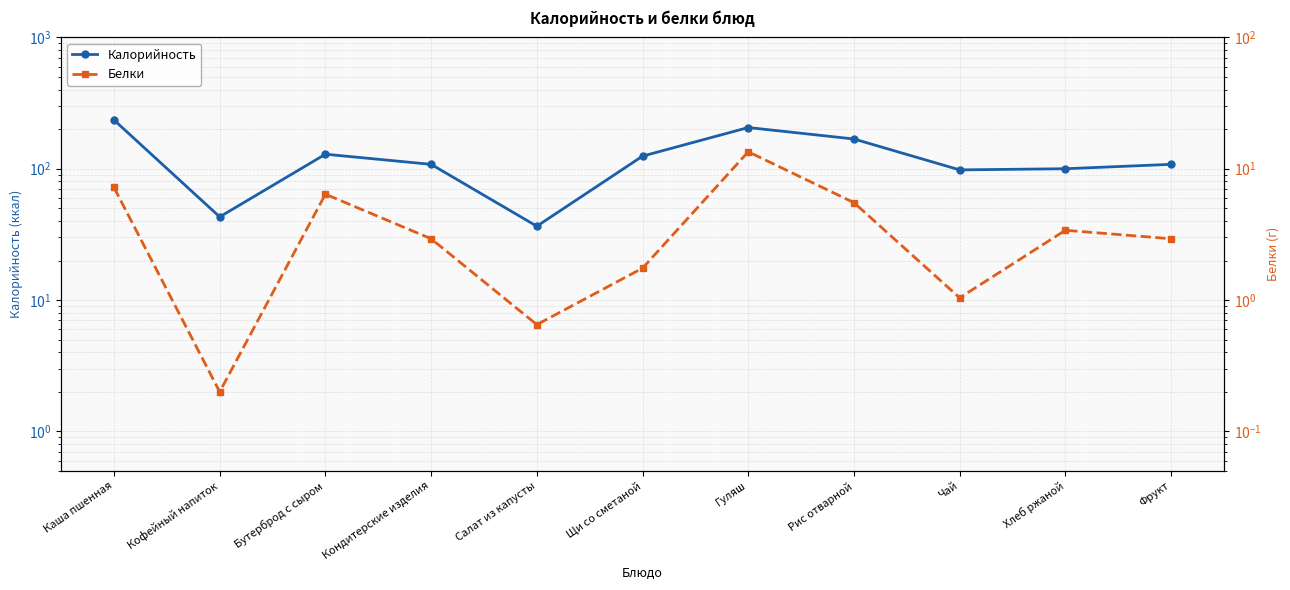

Which series changed the most between Рис отварной and Фрукт?

Калорийность